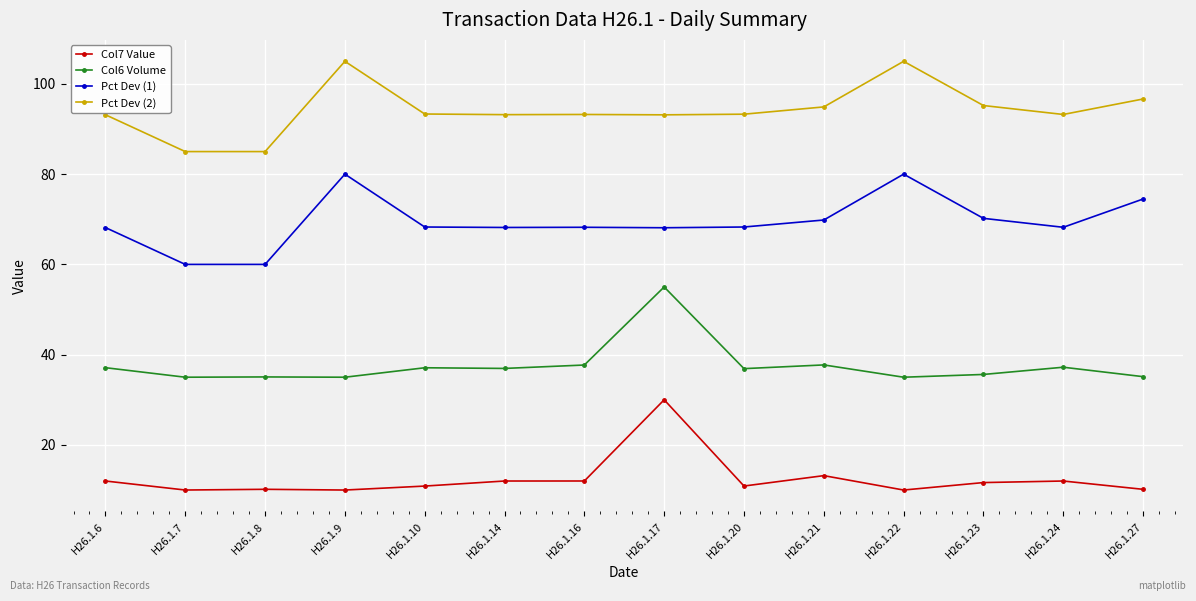

True or false: Col6 Volume has more than 1 interior local peaks.

True